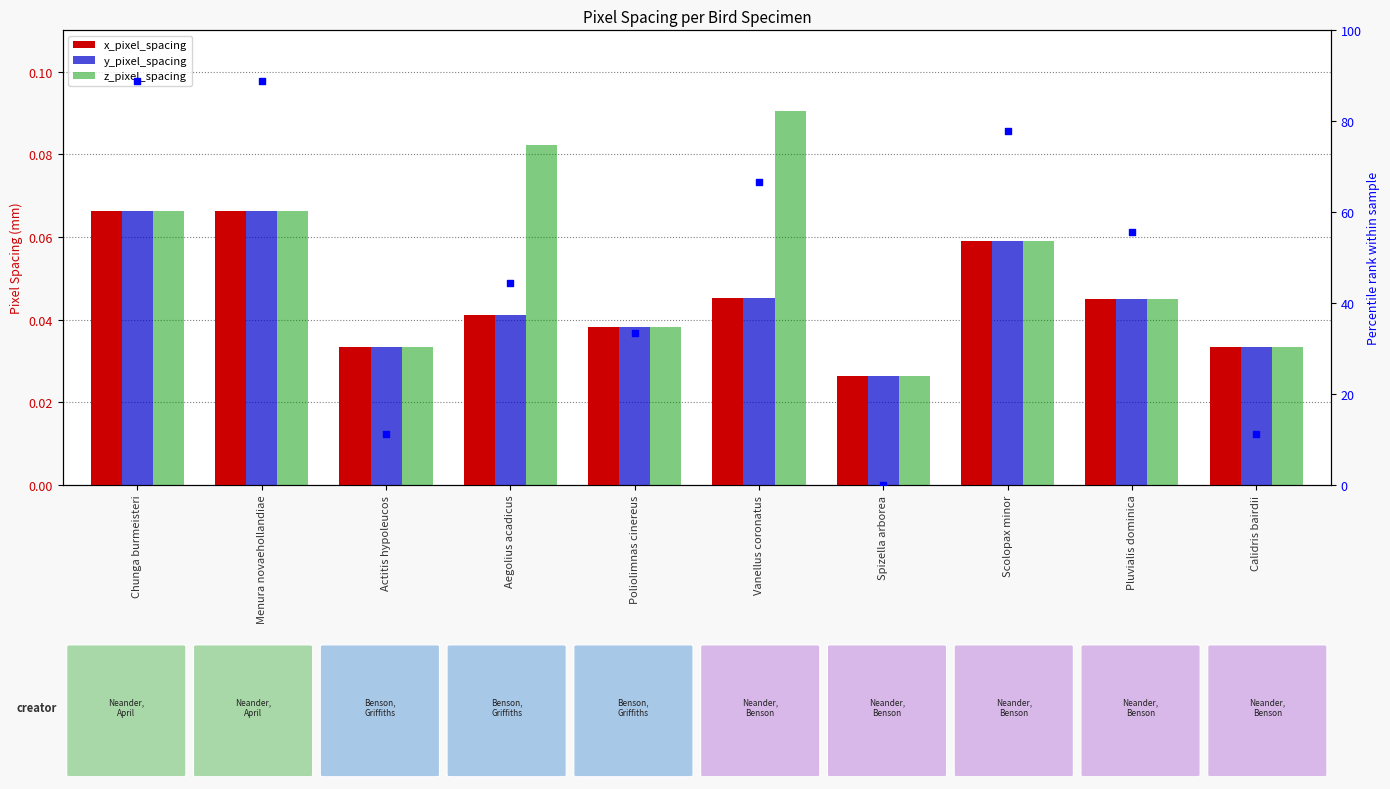

At how many categories does at least one series exceed 55?

5